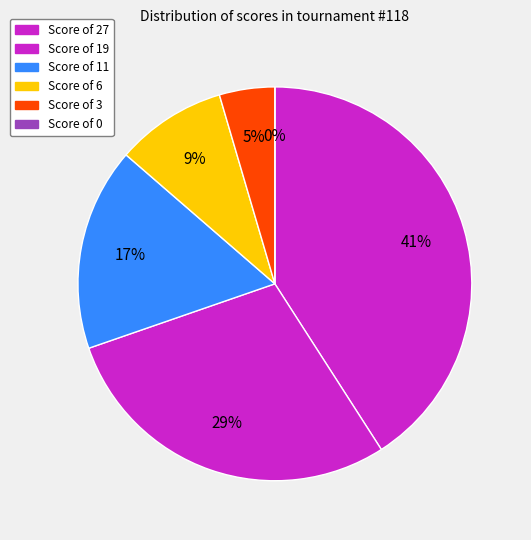

What is the largest slice in the pie chart?

27